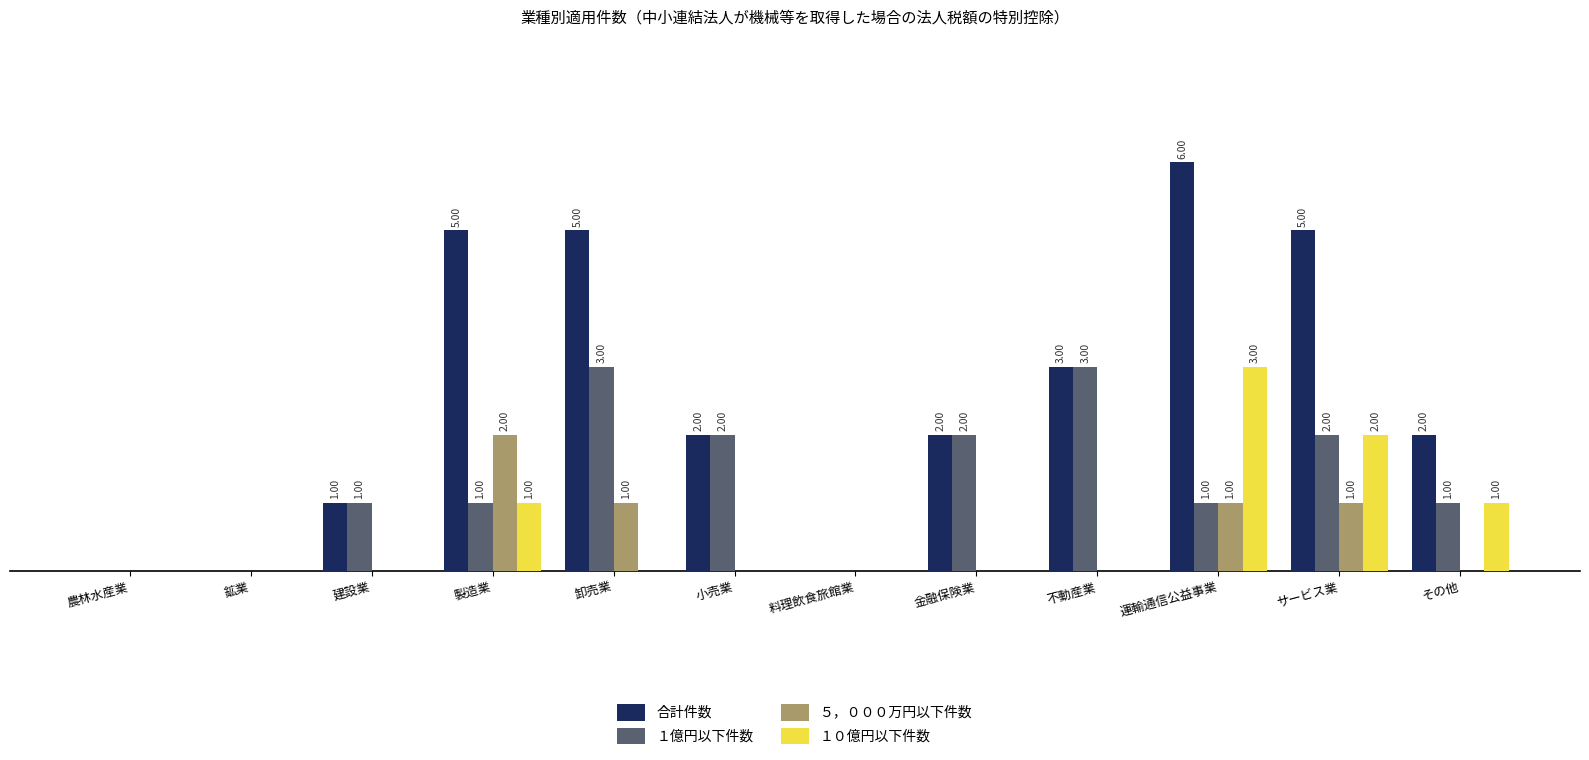

At which category is the sum across all series the highest?

運輸通信公益事業